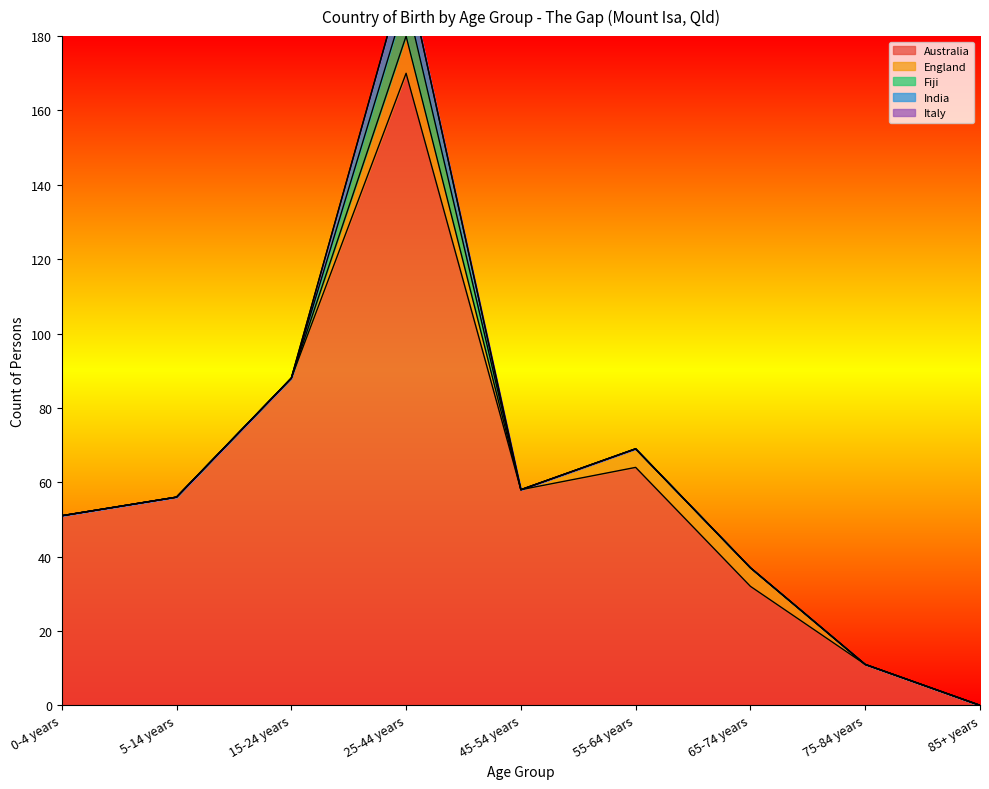

The value of England at 85+ years is 0. True or false?

True